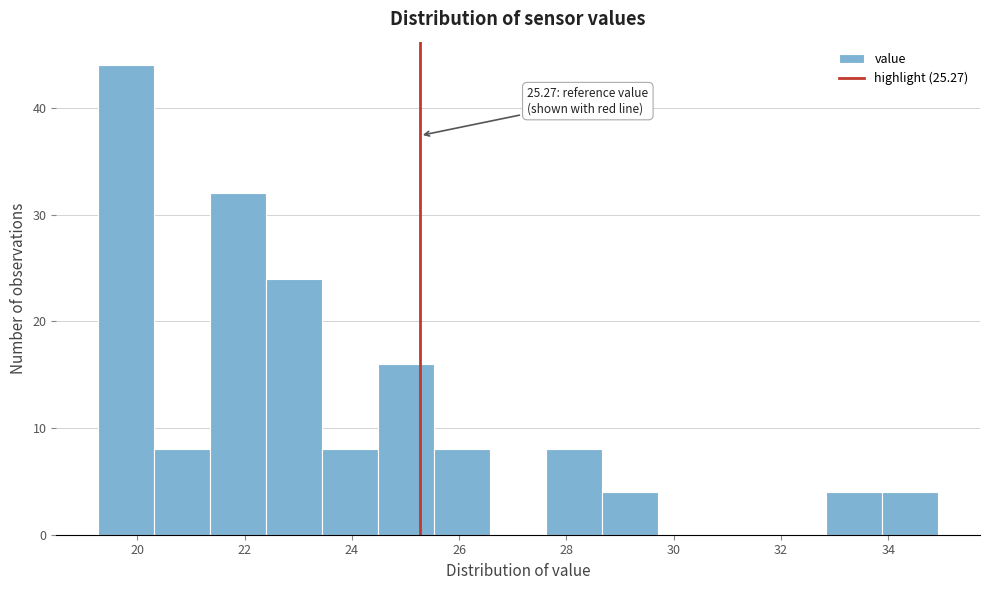

Over which range of the x-axis is the bar tallest?

19.2 to 20.4